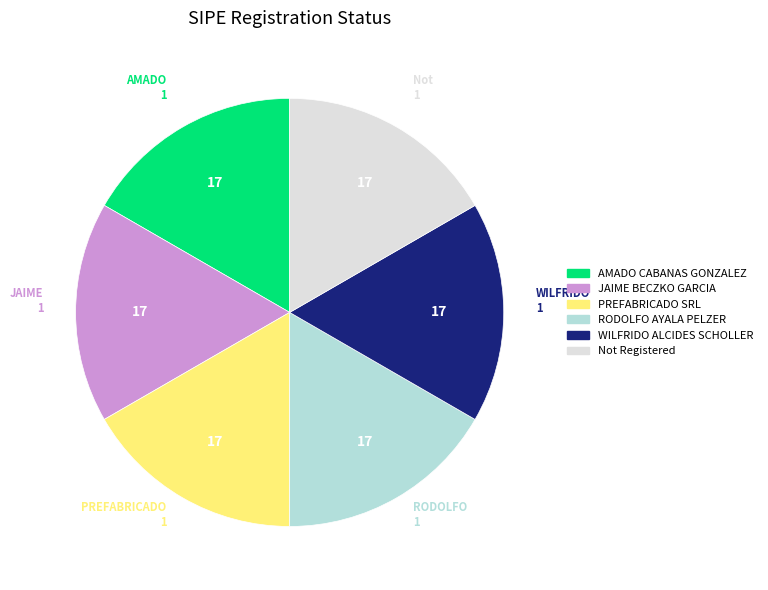

Is there a majority slice in this chart?

No